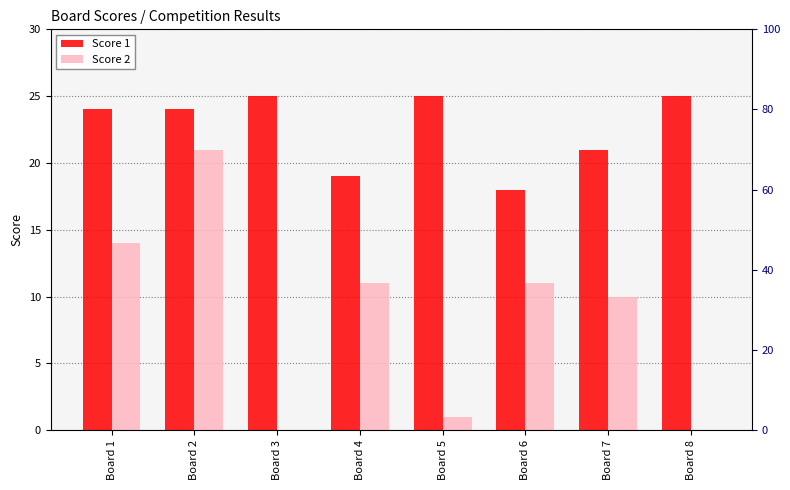

At which category is the sum across all series the highest?

Board 2